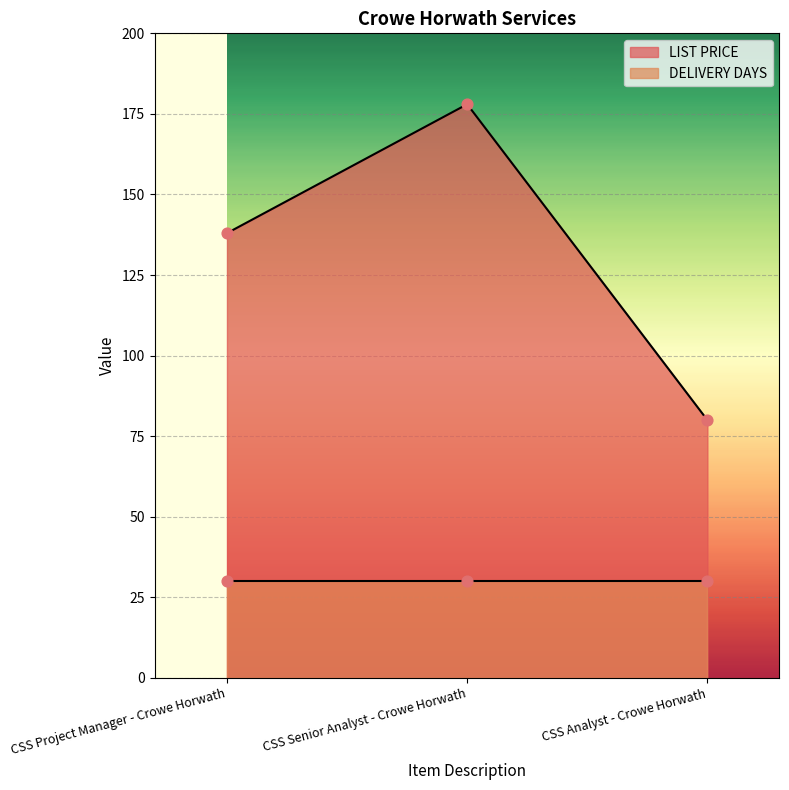

Between CSS Project Manager - Crowe Horwath and CSS Analyst - Crowe Horwath, which is larger?

CSS Project Manager - Crowe Horwath